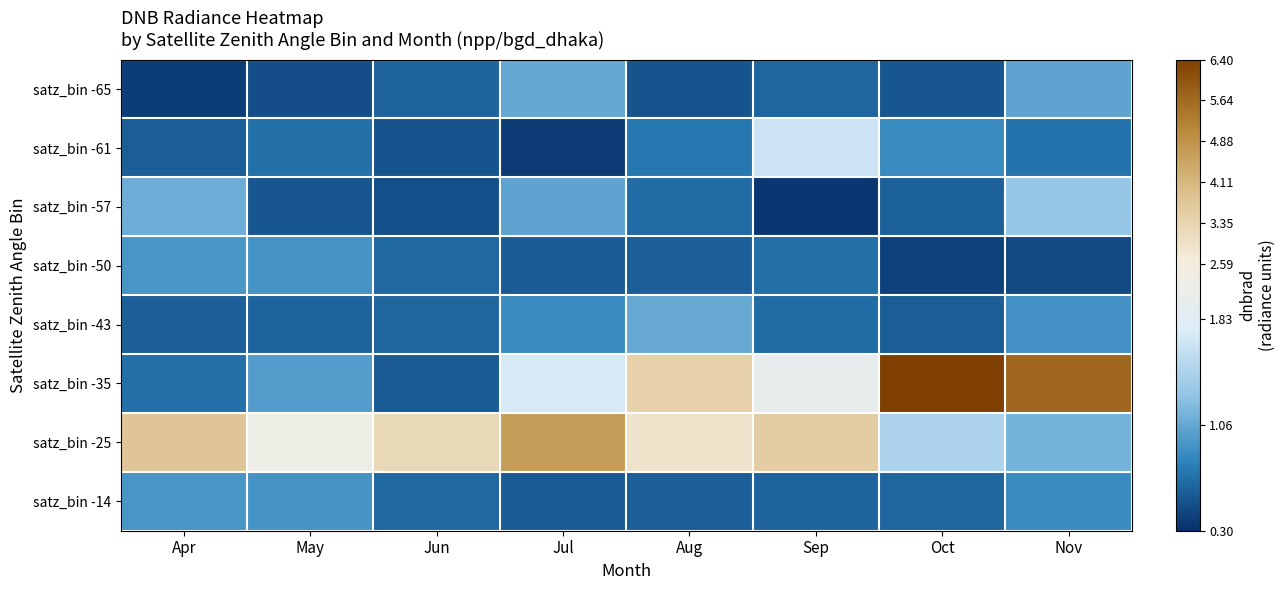

List the series in order of their peak value, highest first.

satz_bin -35, satz_bin -25, satz_bin -61, satz_bin -57, satz_bin -43, satz_bin -65, satz_bin -50, satz_bin -14